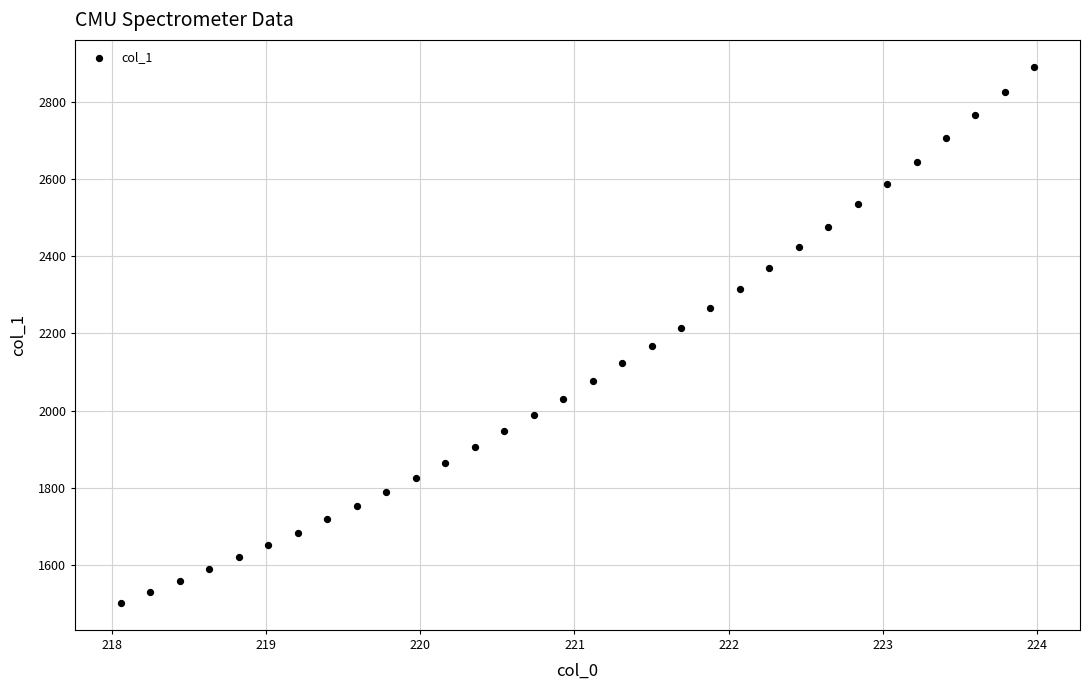

What is the range of X values (max minus min)?

5.9